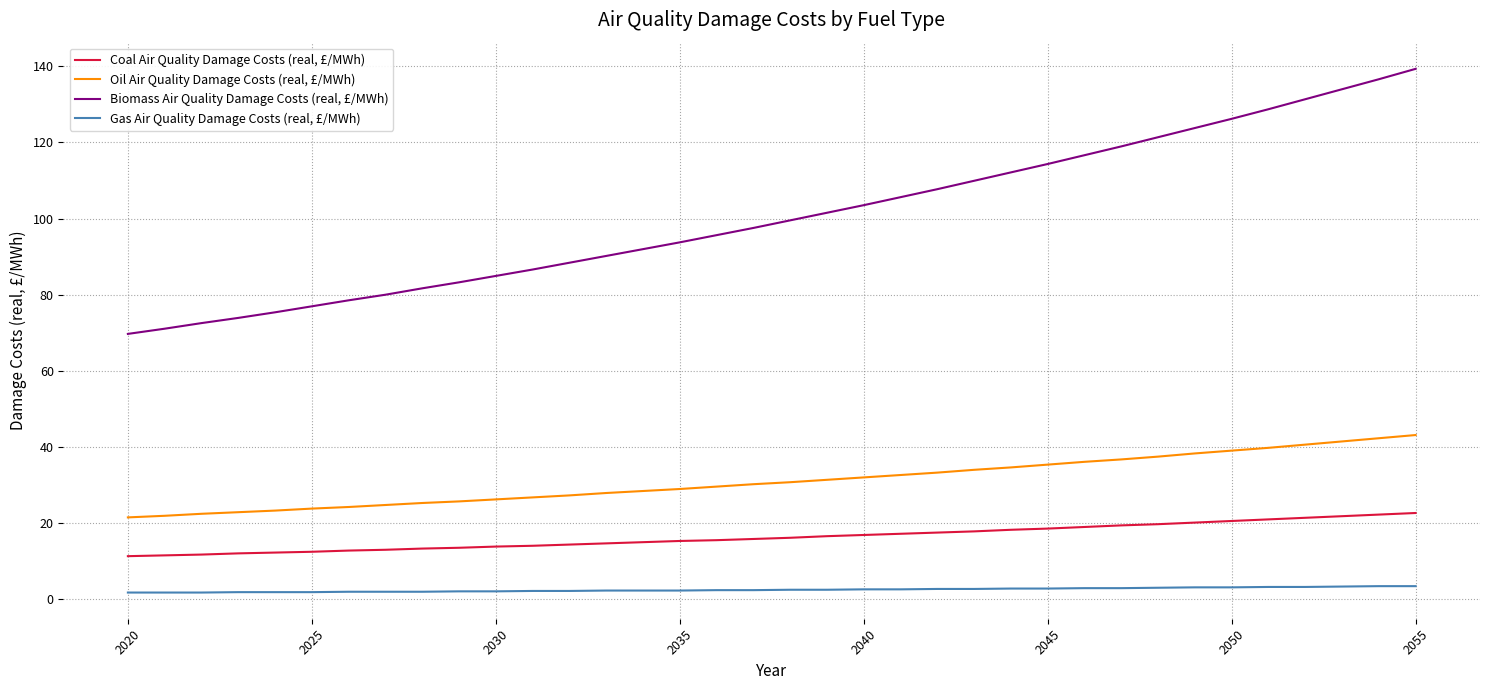

Which series has the widest spread of values?

Biomass Air Quality Damage Costs (real, £/MWh)